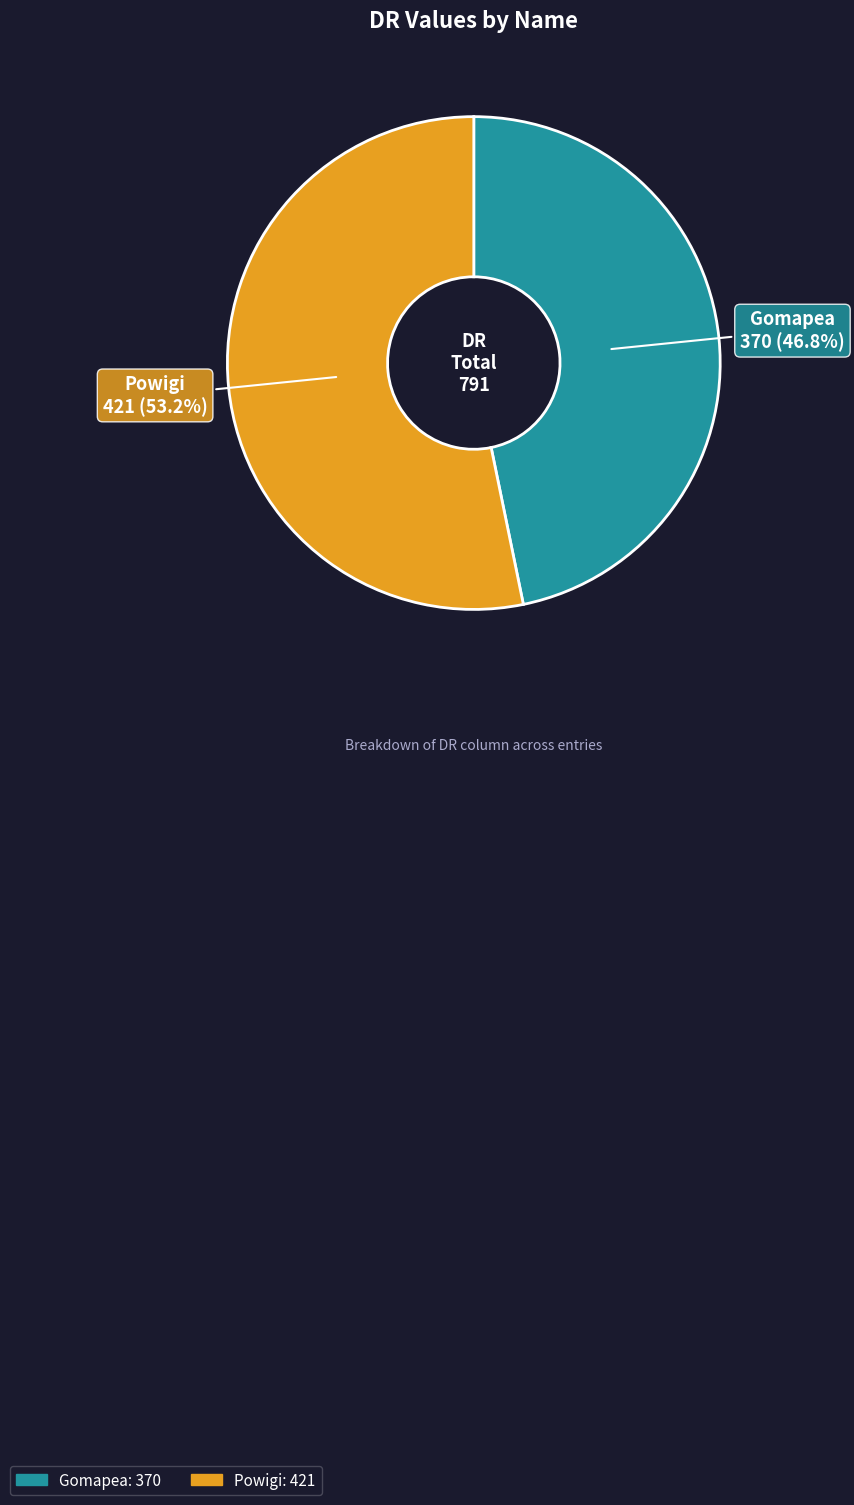

True or false: Gomapea accounts for 52% of the total.

False